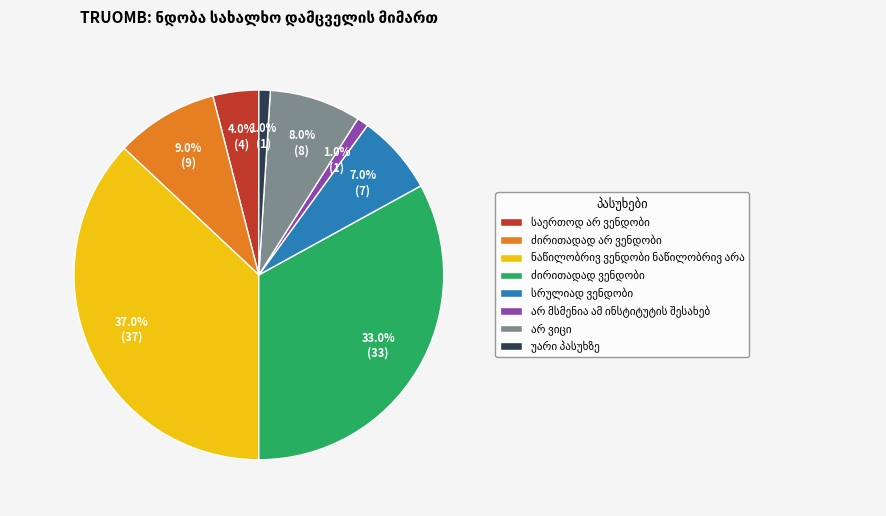

Is there any slice that represents more than half of the pie?

No